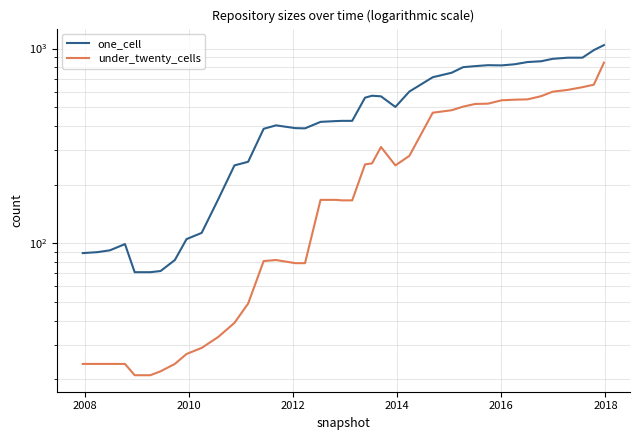

True or false: under_twenty_cells and one_cell cross at least once.

False